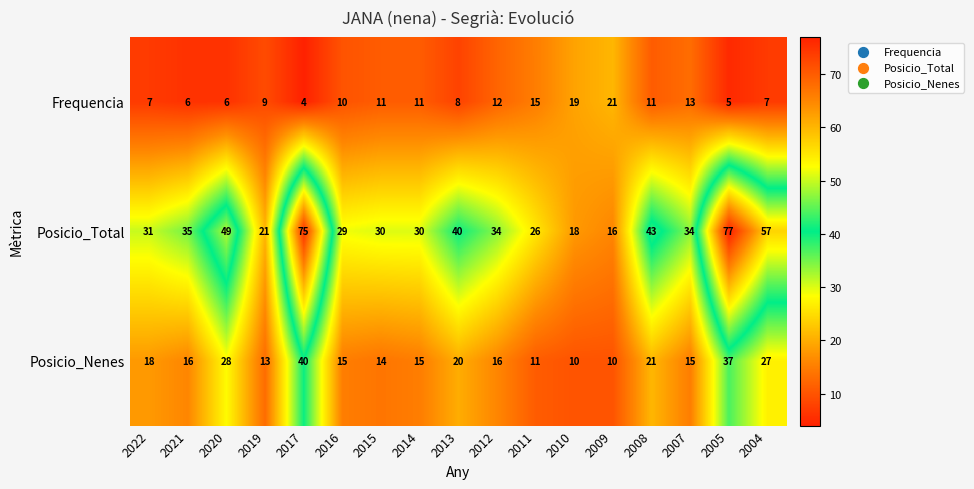

Which series has the widest spread of values?

Posicio_Total